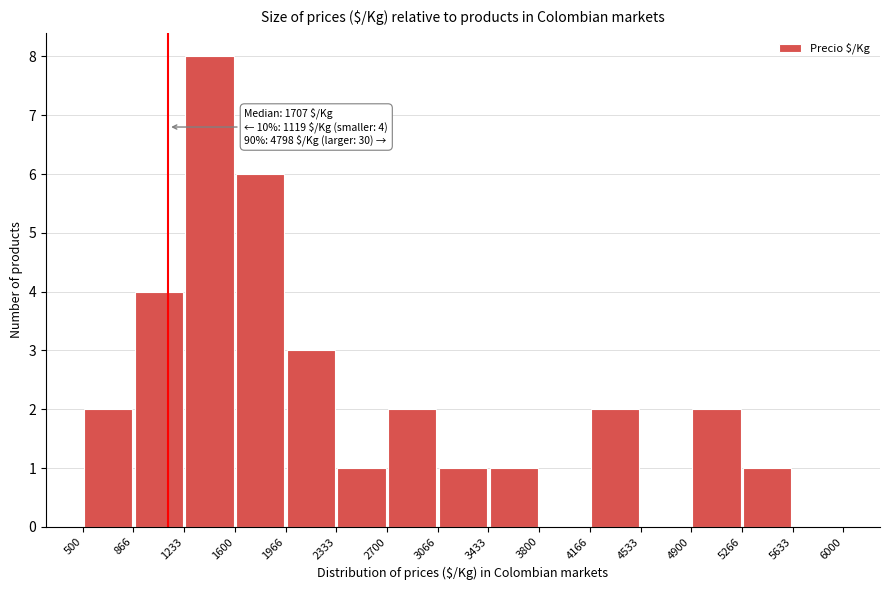

Which range on the x-axis has the tallest bar?

1233 to 1600